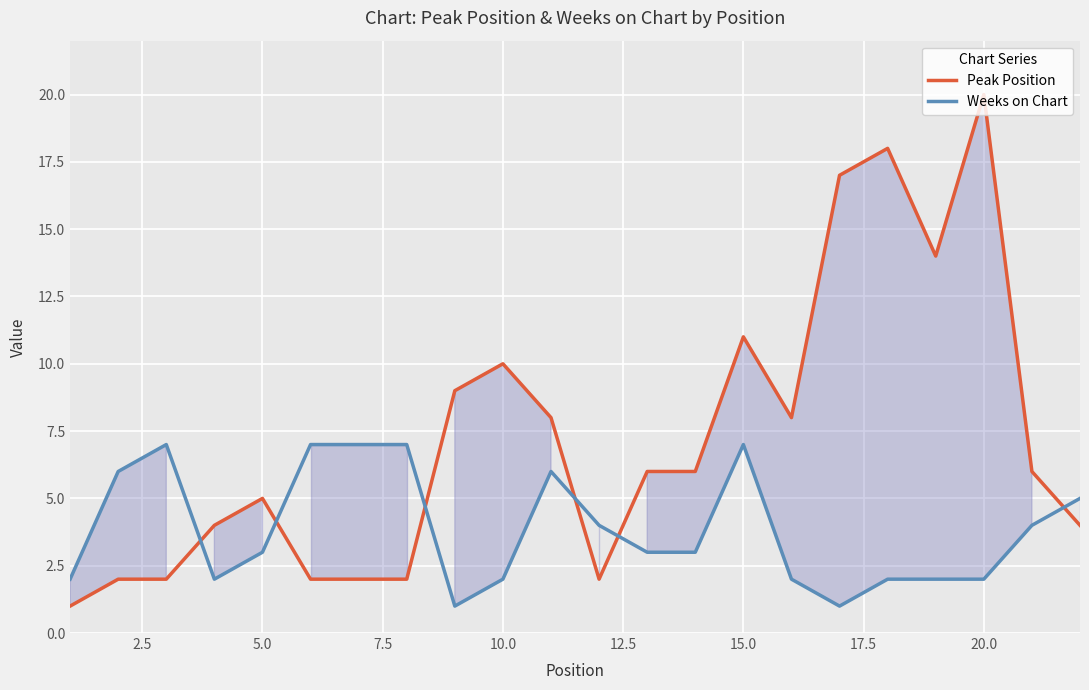

How many interior local valleys does the Weeks on Chart series have?

3